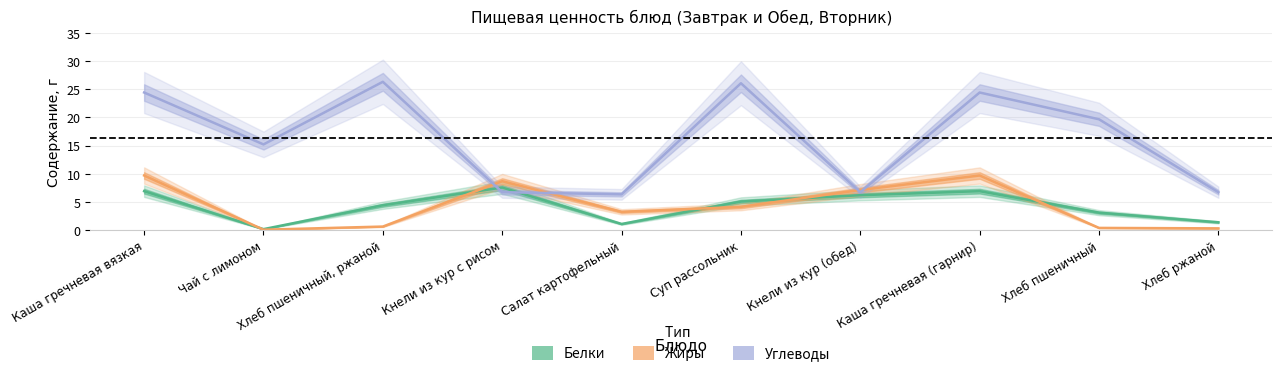

What are all the series names shown in the legend?

Белки, Жиры, Углеводы